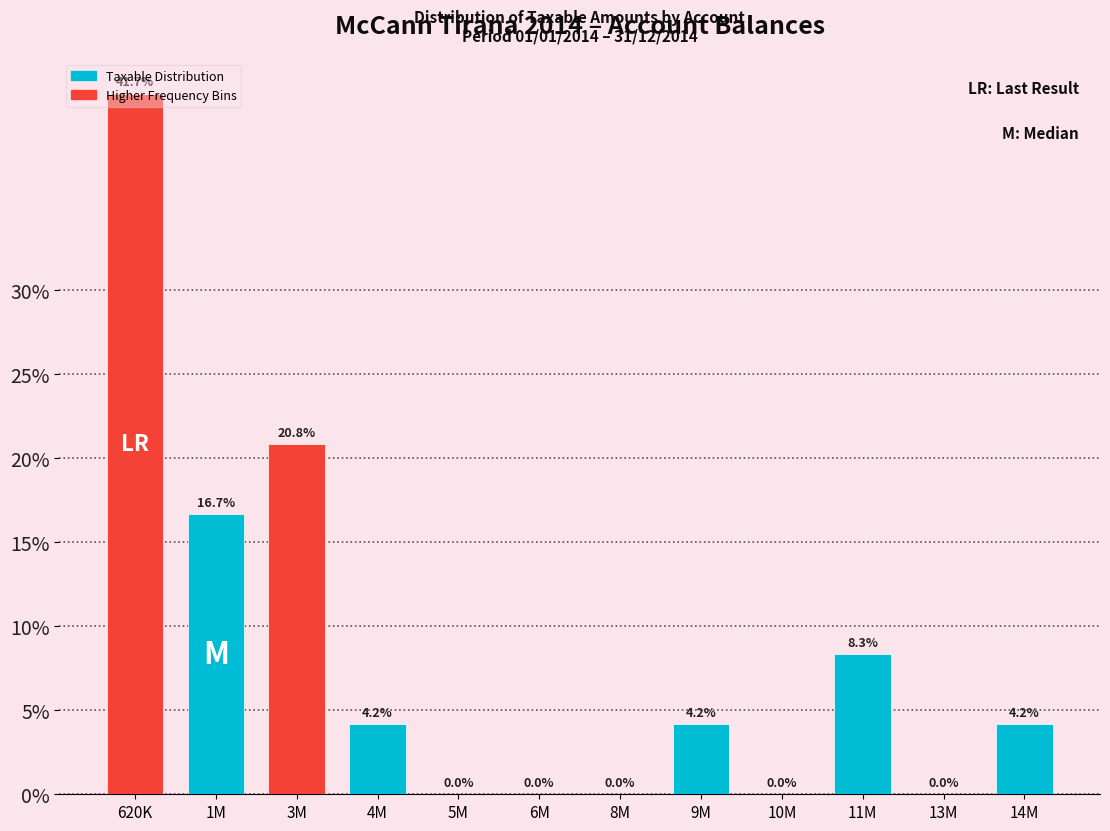

What is the ratio of the value at 14M to the value at 11M?

0.5